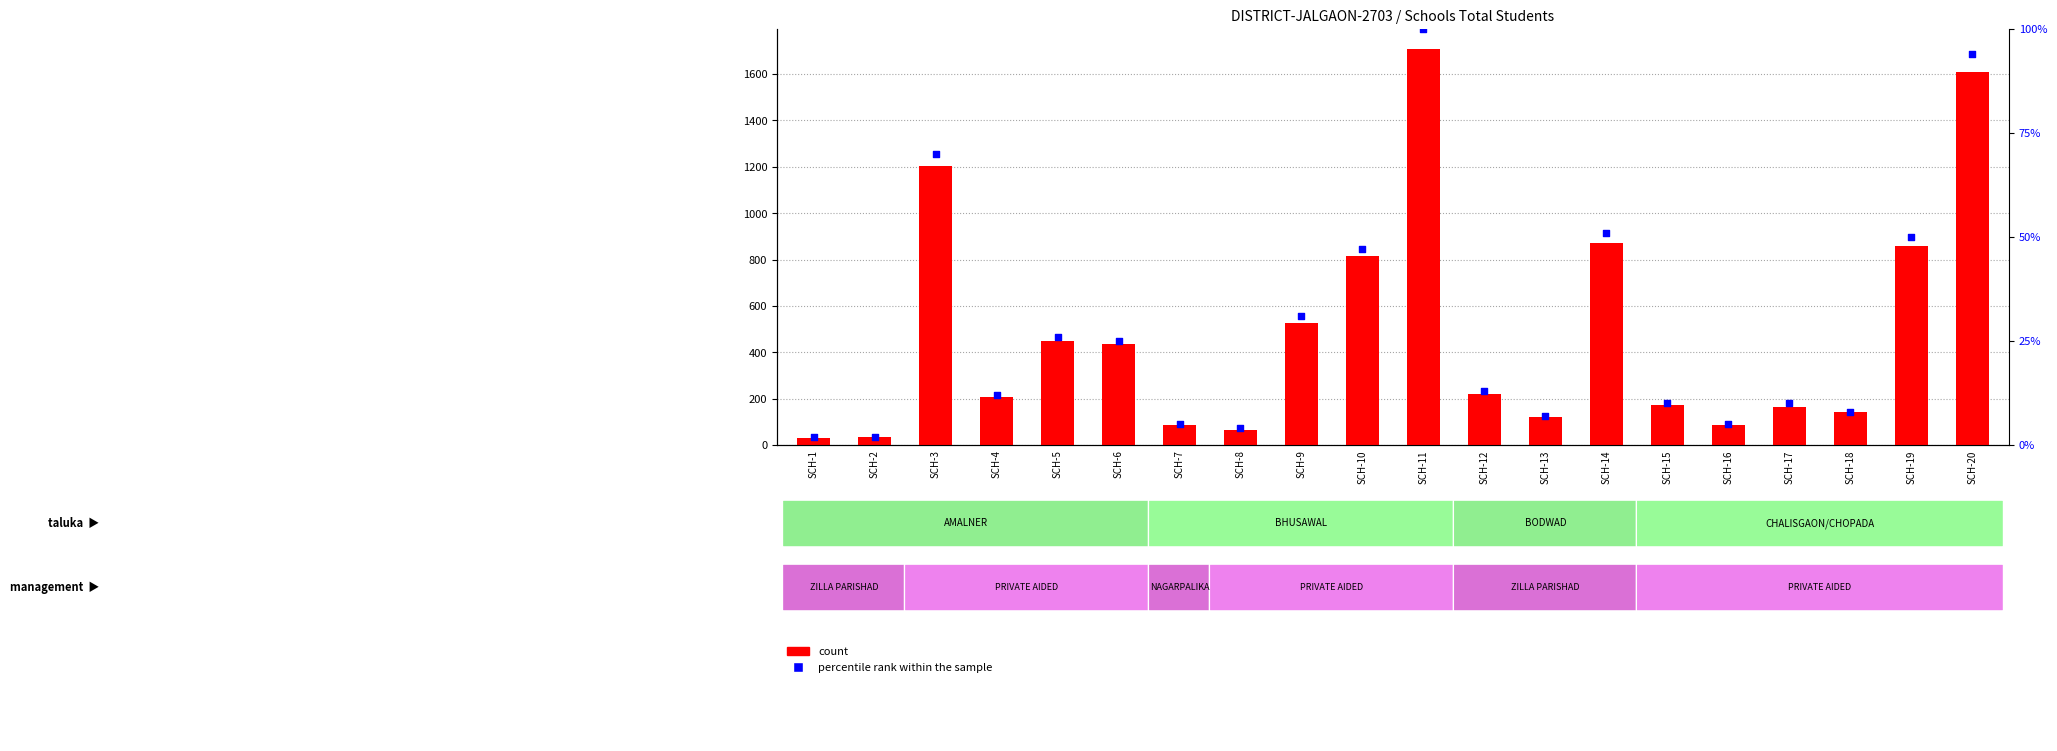

Is the value of count at SCH-5 greater than the value of percentile rank within the sample at SCH-16?

Yes